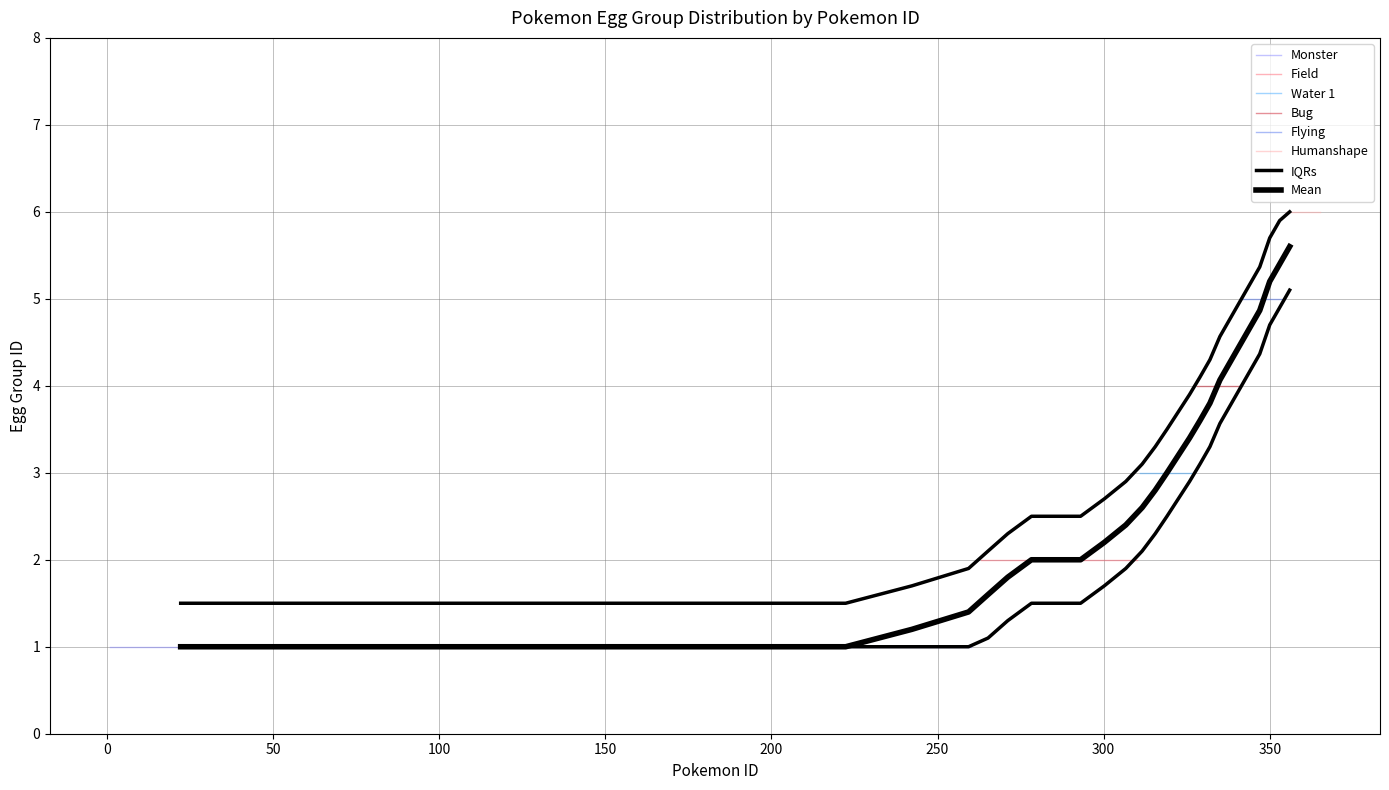

Count the number of categories in the chart.

20